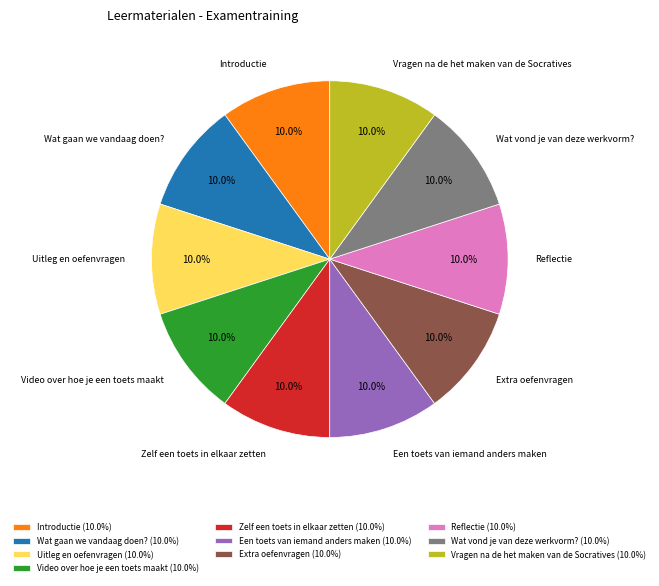

To the nearest percent, what portion does Uitleg en oefenvragen represent?

10%